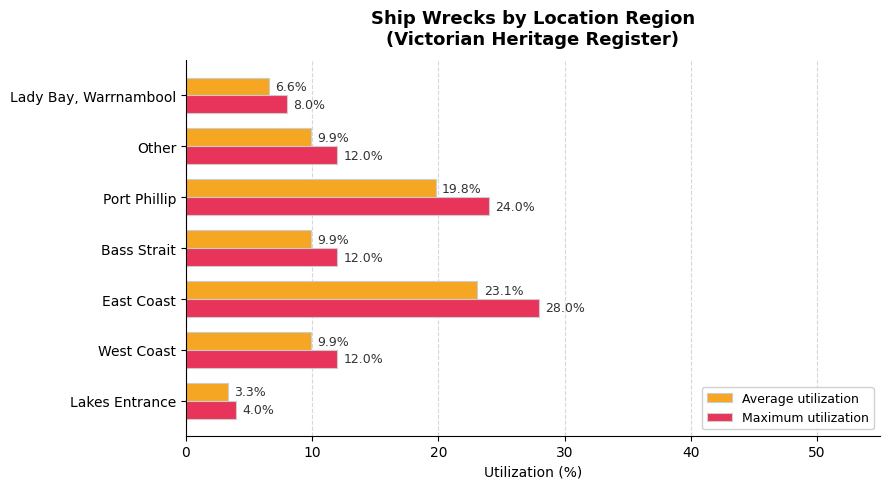

How many data points does each series have?

7